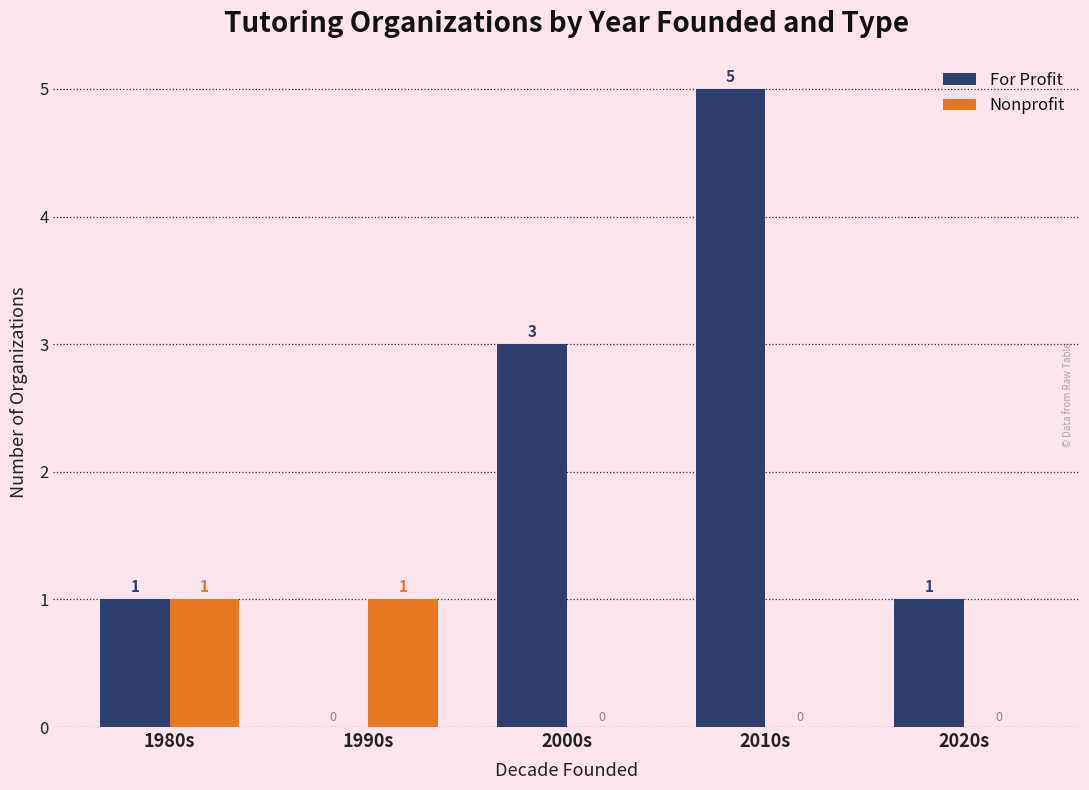

Between 2000s and 2010s, which series saw the biggest shift?

For Profit